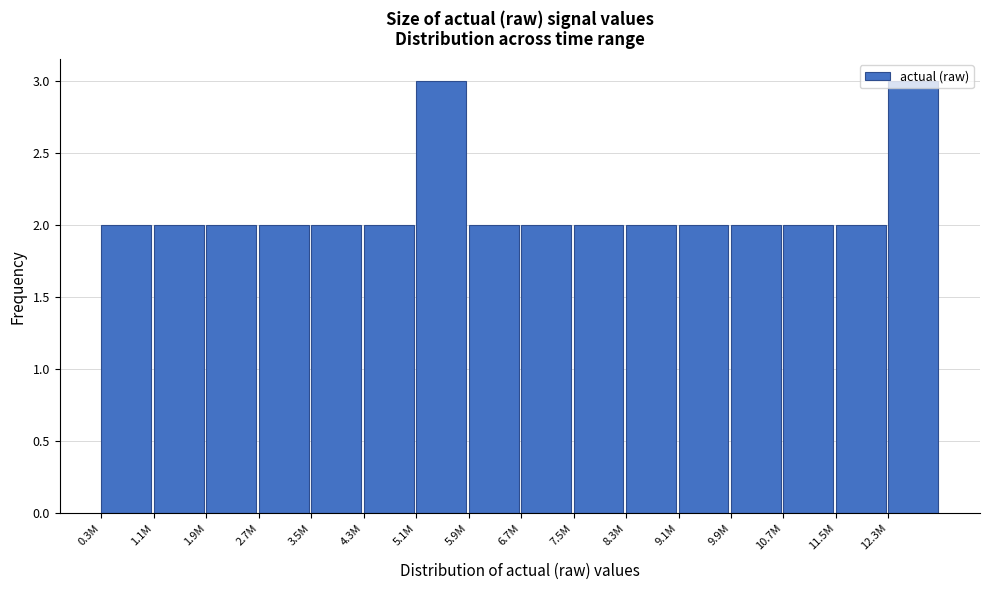

What is the sum of the values at 1.1M and 8.3M?

4